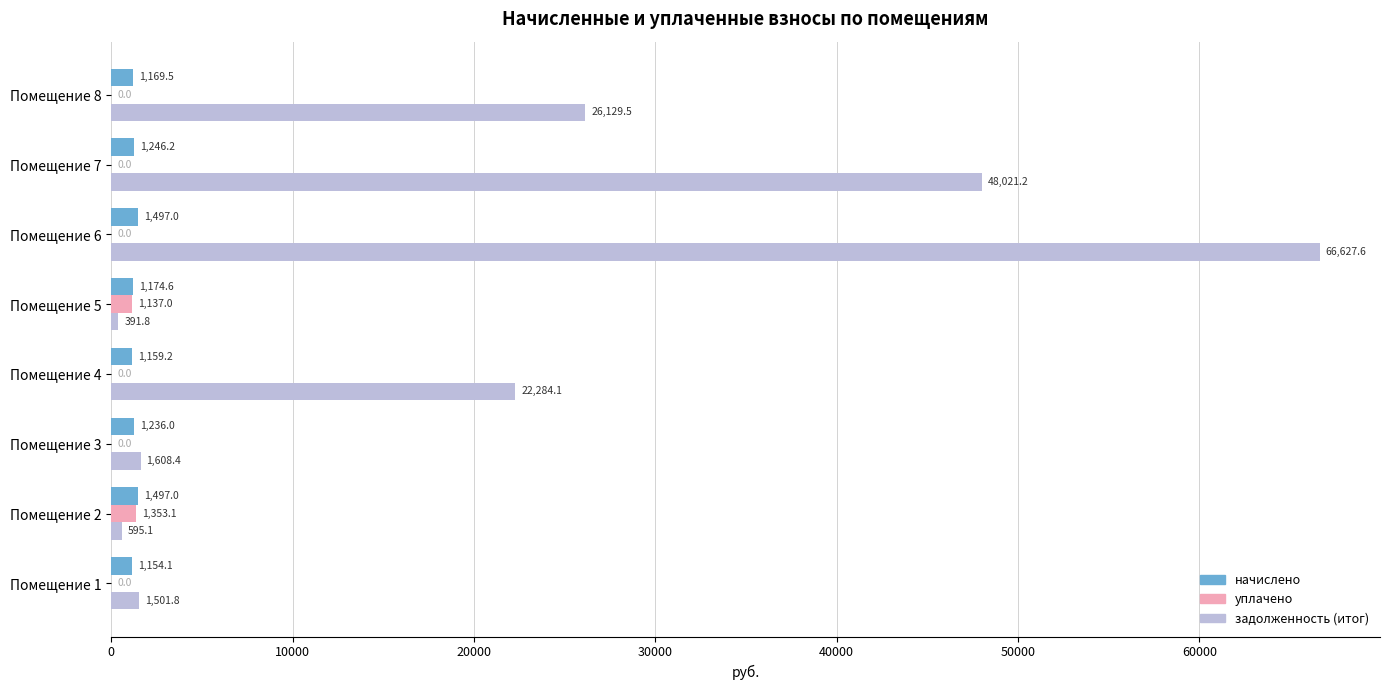

What are all the series names shown in the legend?

начислено, уплачено, задолженность (итог)